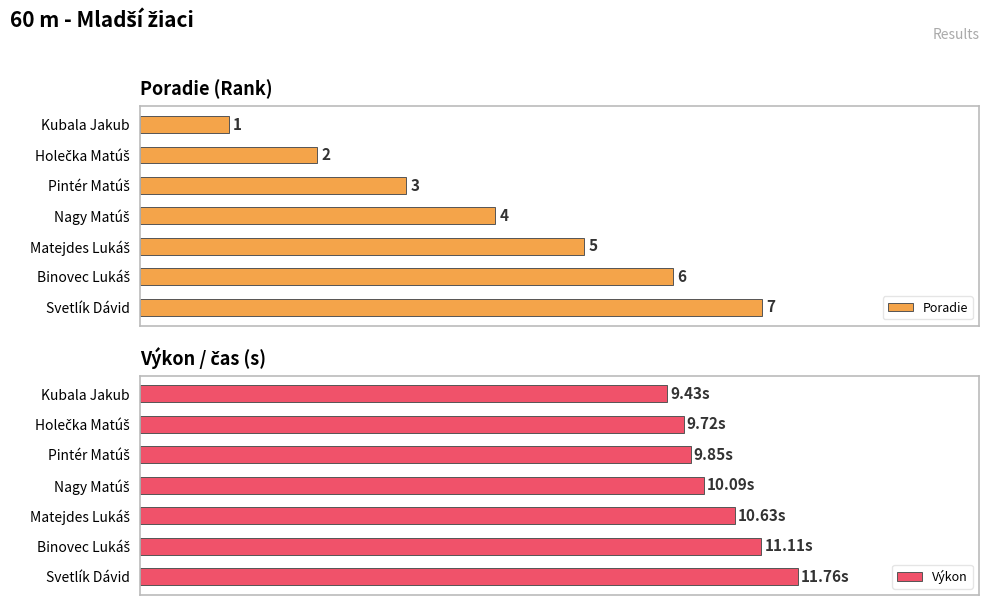

How many data points does each series have?

7